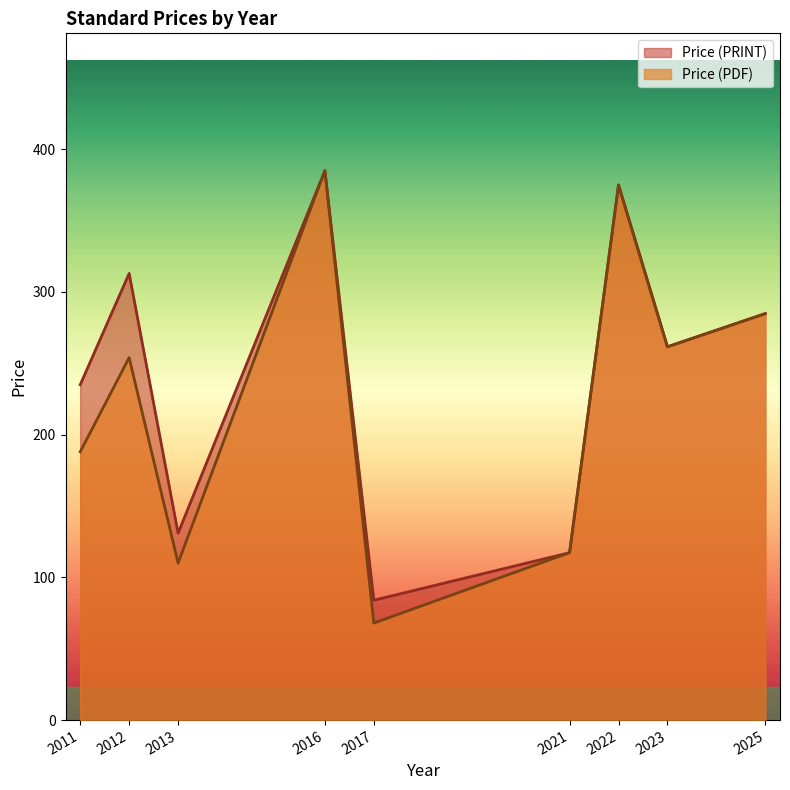

What is the minimum value for Price (PDF)?

68.0